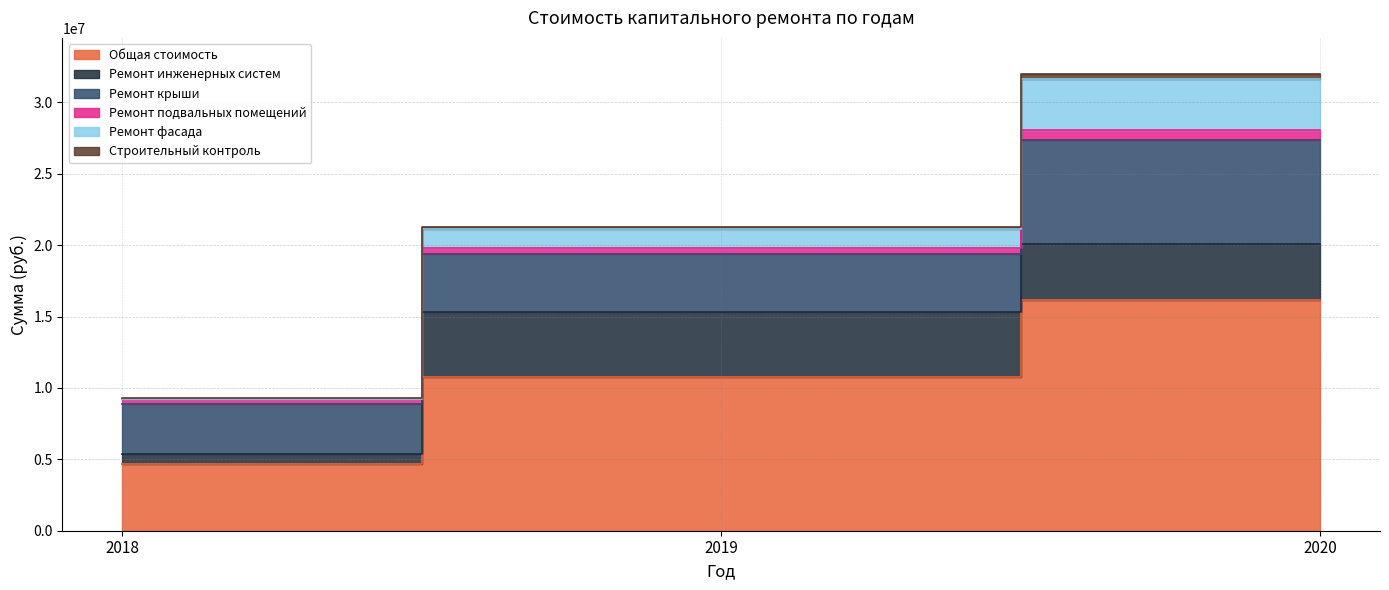

Reading left to right, extract all data points from this chart.

Общая стоимость: 2018=4699001.0	2019=10736426.0	2020=16185288.9
Ремонт инженерных систем: 2018=703098.4	2019=4555244.6	2020=3921116.4
Ремонт крыши: 2018=3460661.4	2019=4087785.9	2020=7266114.0
Ремонт подвальных помещений: 2018=356559.9	2019=388736.4	2020=717124.8
Ремонт фасада: 2018=0.0	2019=1351935.4	2020=3553807.2
Строительный контроль: 2018=87007.5	2019=132626.6	2020=309163.2